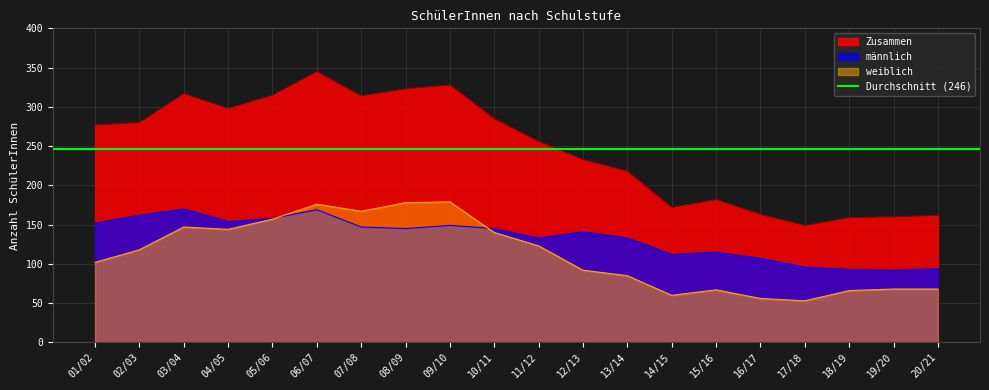

Which category has the lowest value in the Zusammen series?

17/18